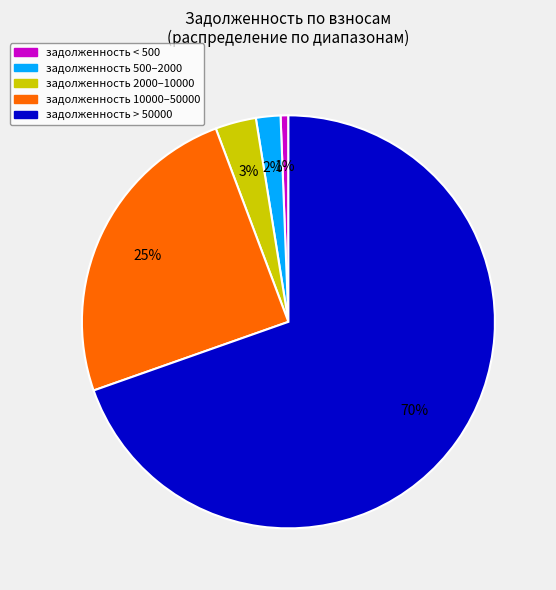

Is there a majority slice in this chart?

Yes